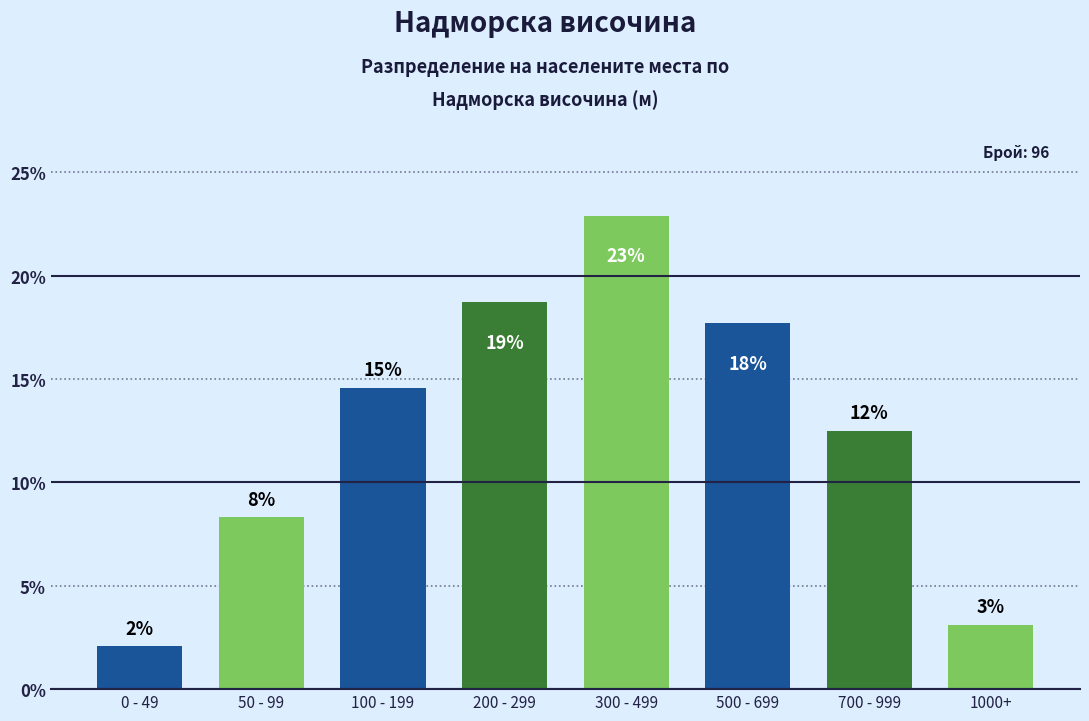

Reading left to right, what are all the values shown in this chart?

0 - 49=2.1	50 - 99=8.3	100 - 199=14.6	200 - 299=18.8	300 - 499=22.9	500 - 699=17.7	700 - 999=12.5	1000+=3.1